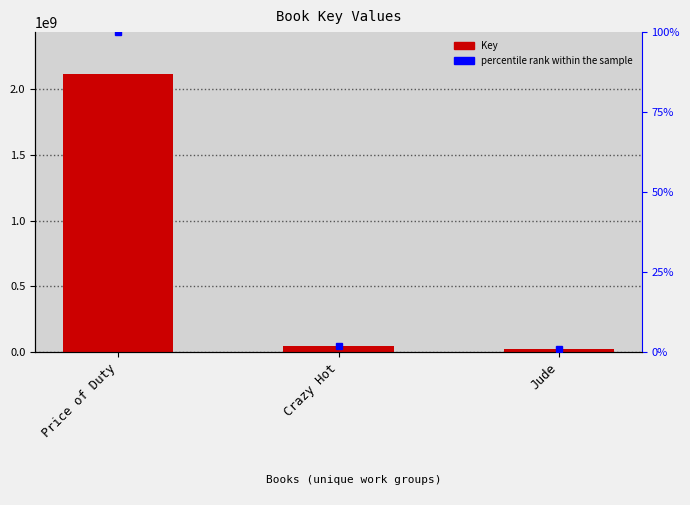

Which label corresponds to the largest value in the chart?

Price of Duty